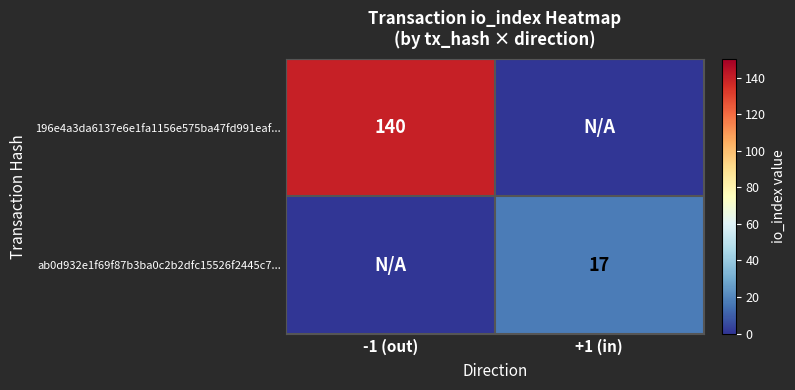

The ab0d932e1f69f87b3ba0c2b2dfc15526f2445c7... series shows 17 at +1 (in). True or false?

True